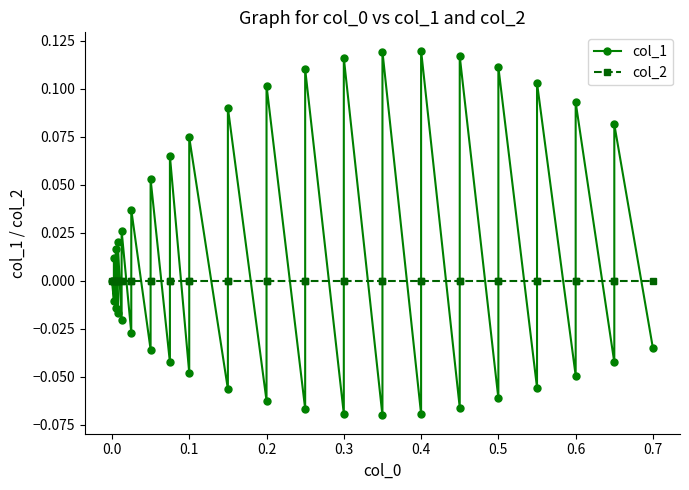

At how many categories does at least one series exceed 0?

19